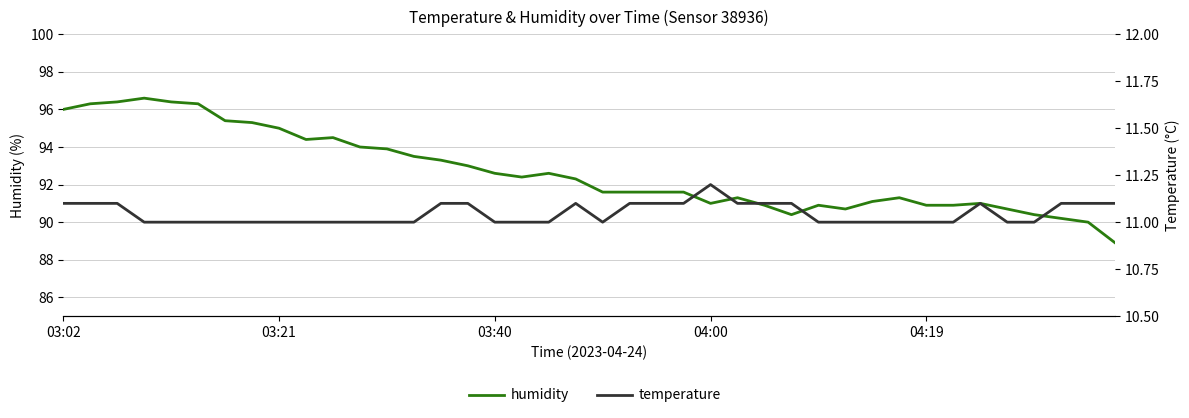

The temperature series shows 11.1 at 27. True or false?

True